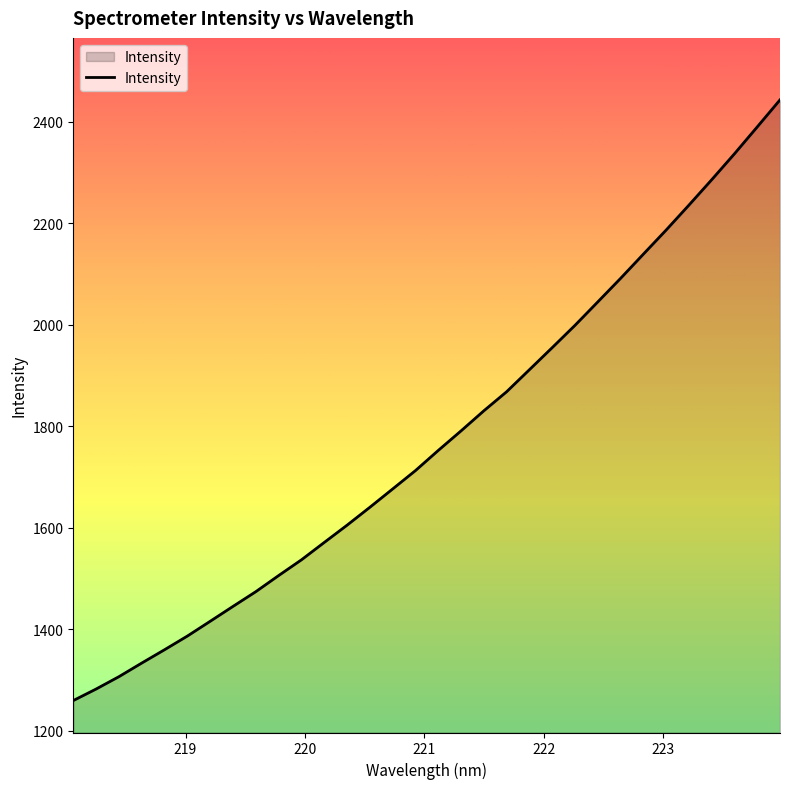

What is the minimum value shown in the chart?

1259.3